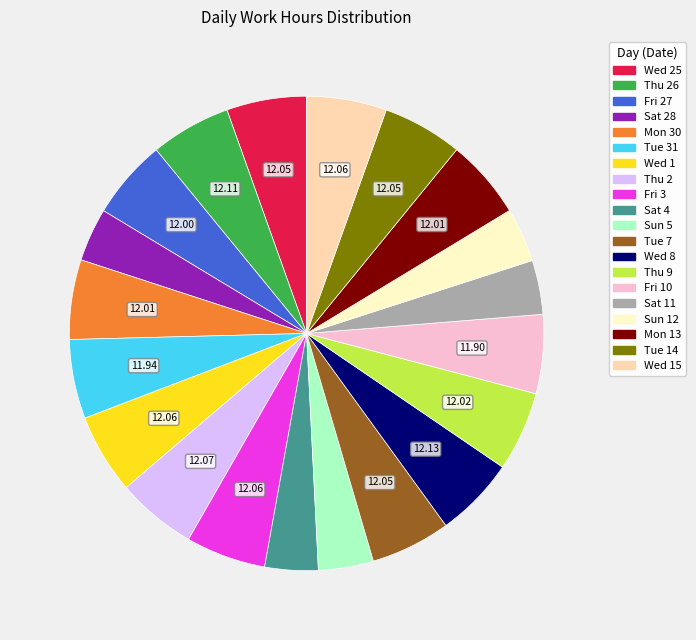

Does Sat 11 account for over 50% of the chart?

No